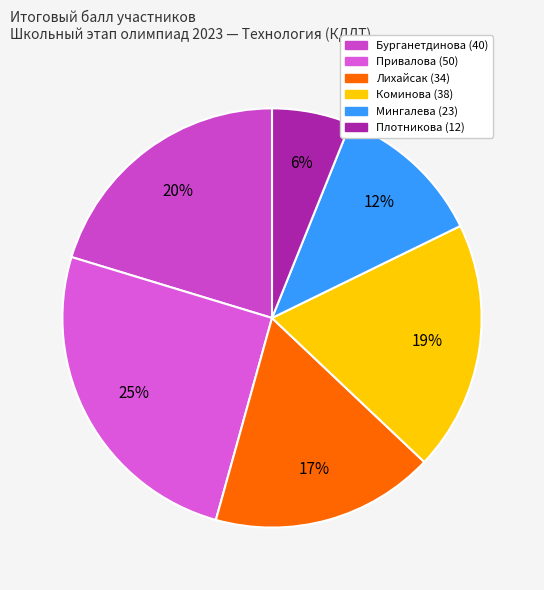

Rank the categories by value from lowest to highest.

Плотникова (12), Мингалева (23), Лихайсак (34), Коминова (38), Бурганетдинова (40), Привалова (50)